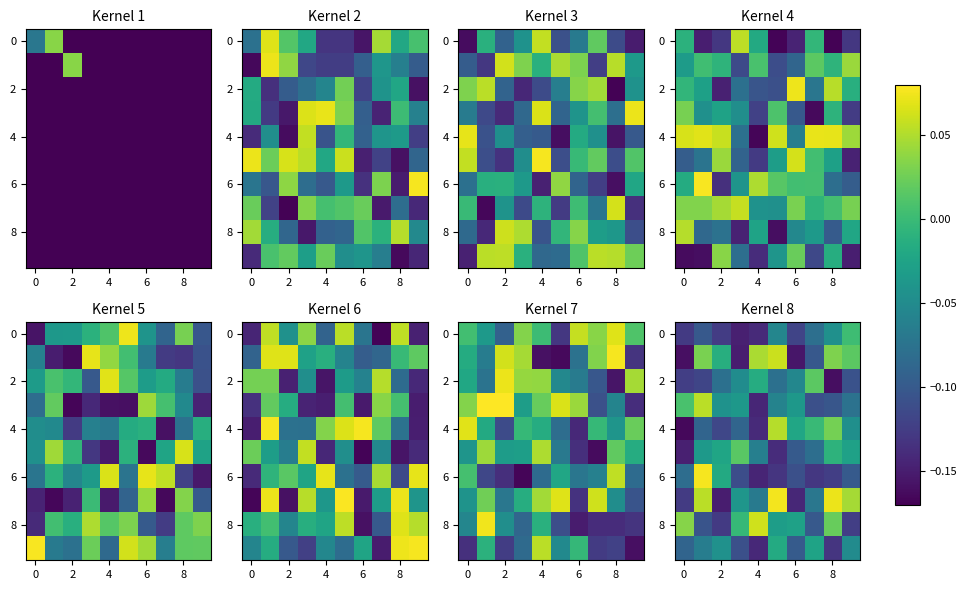

What is the minimum value shown in the chart?

-0.2